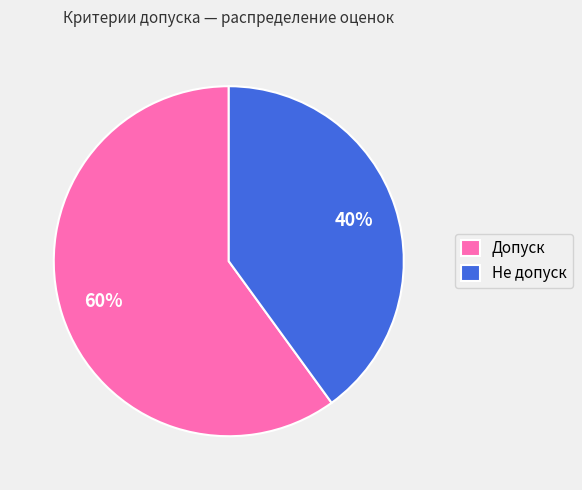

Which category has the biggest portion of the pie?

Допуск